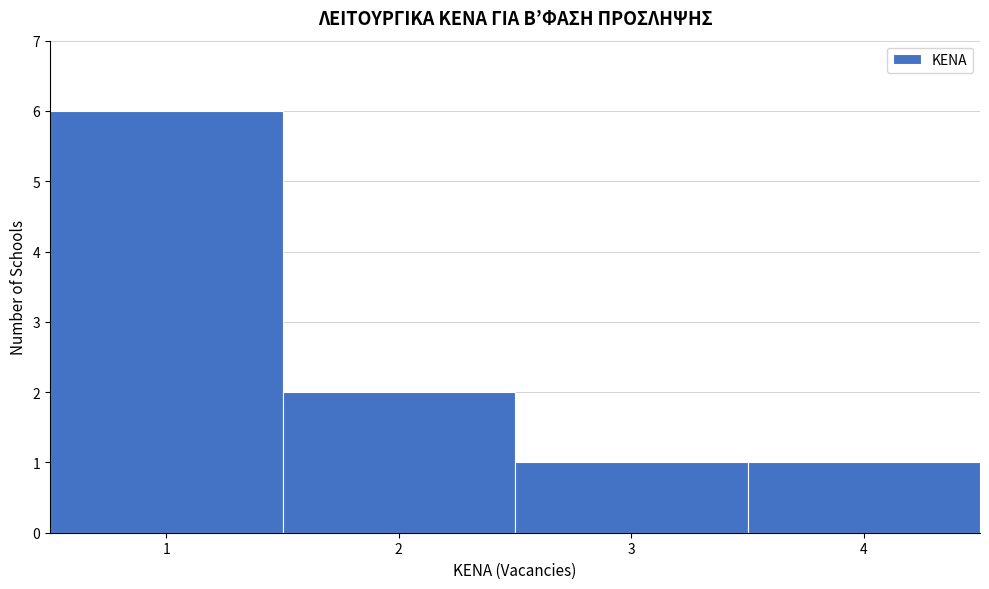

What is the height of the bar covering 1.5 to 2.5 on the x-axis? The values are not printed on the chart, so give them approximately, as read against the axis.

2